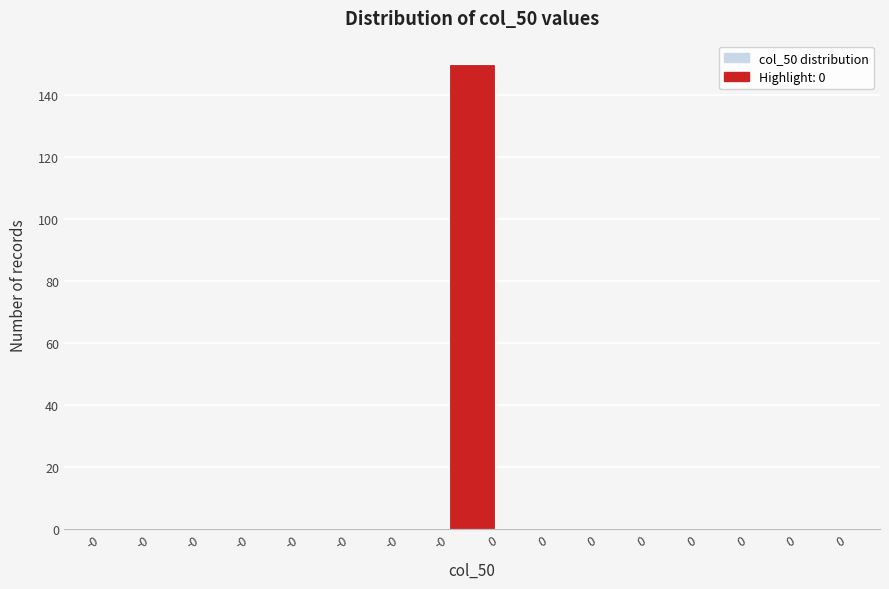

Count the number of categories in the chart.

15